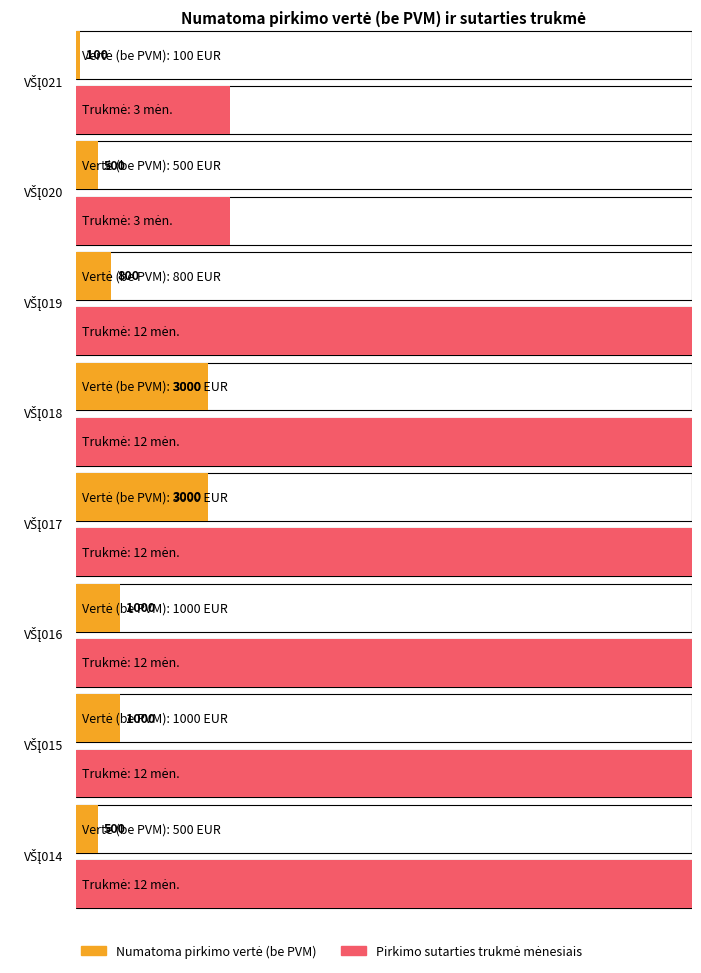

True or false: Pirkimo sutarties trukmė mėnesiais has a value of 12 at VŠĮ014.

True